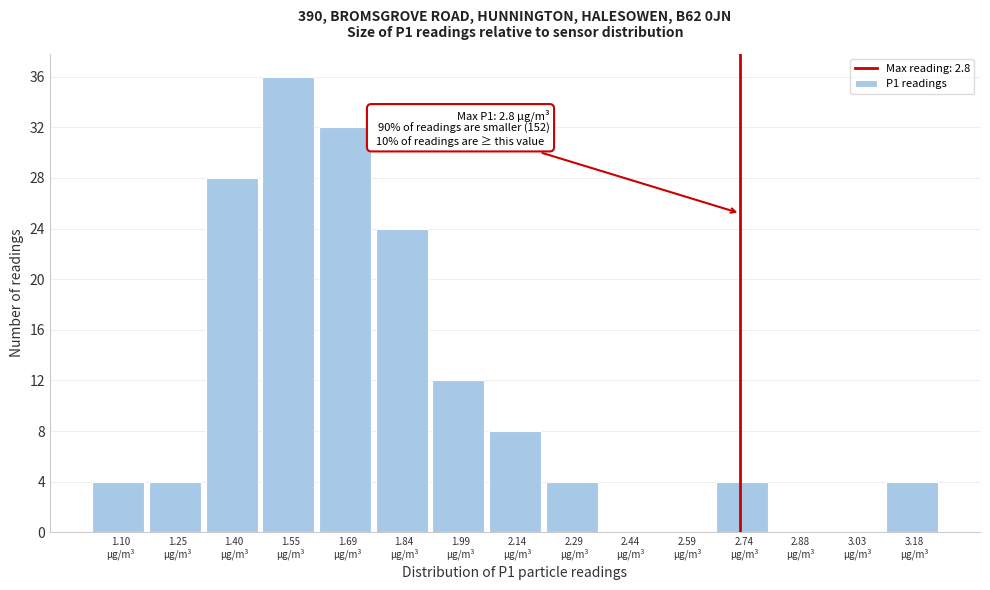

What is the sum of all values?

160